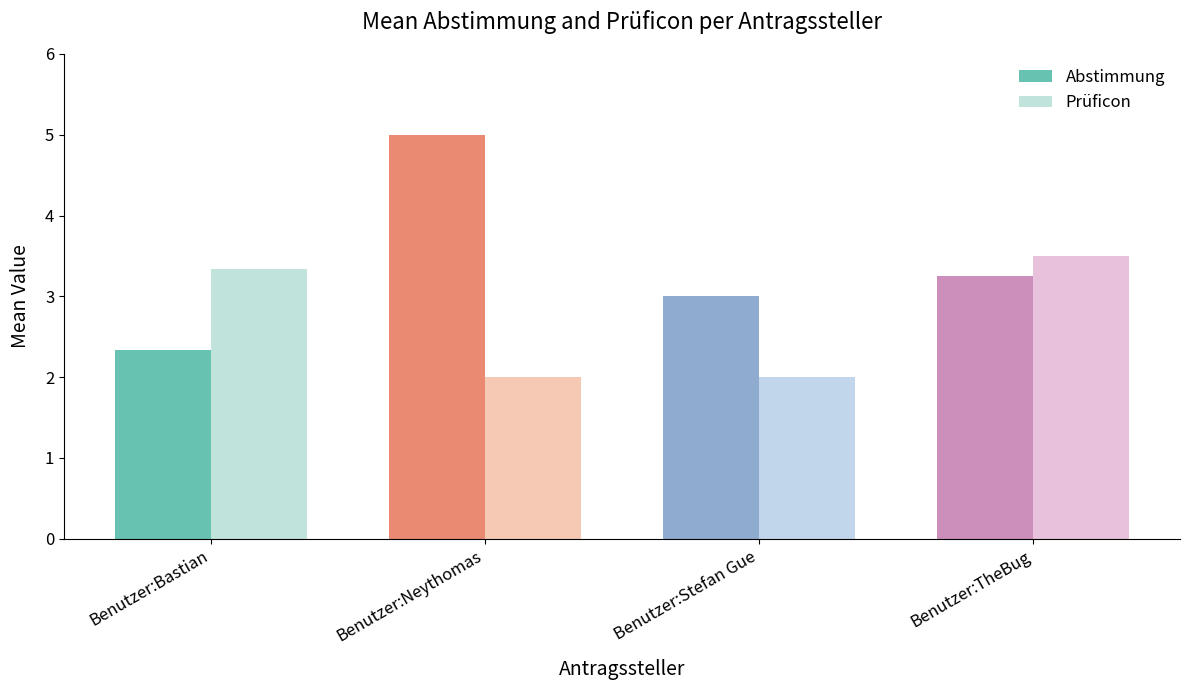

Between Benutzer:Stefan Gue and Benutzer:TheBug, which series saw the biggest shift?

Prüficon